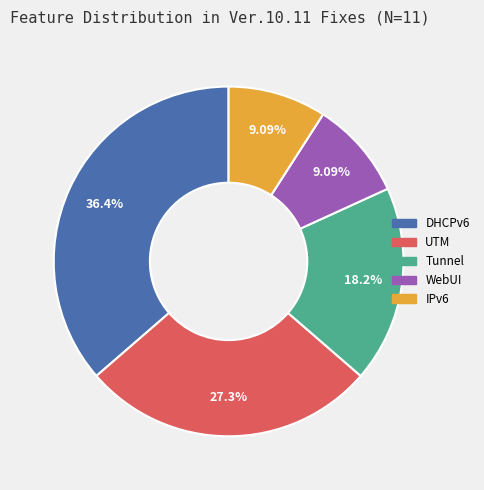

True or false: UTM accounts for 16% of the total.

False